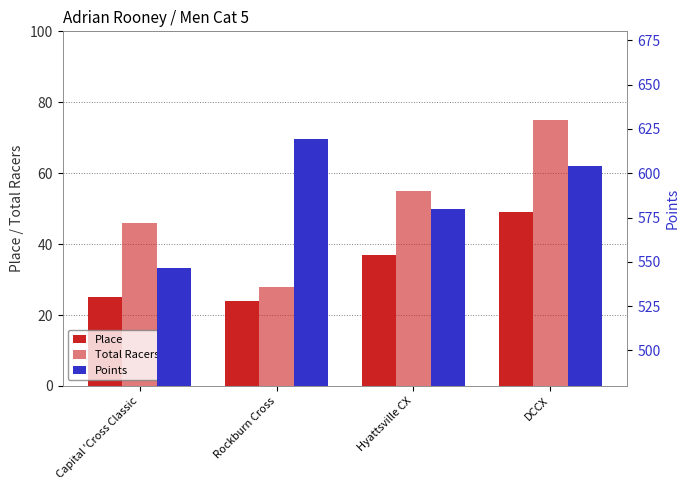

Reading left to right, list all the values displayed in this chart.

Place: Capital 'Cross Classic=25.0	Rockburn Cross=24.0	Hyattsville CX=37.0	DCCX=49.0
Total Racers: Capital 'Cross Classic=46.0	Rockburn Cross=28.0	Hyattsville CX=55.0	DCCX=75.0
Points: Capital 'Cross Classic=546.8	Rockburn Cross=619.2	Hyattsville CX=579.8	DCCX=603.8